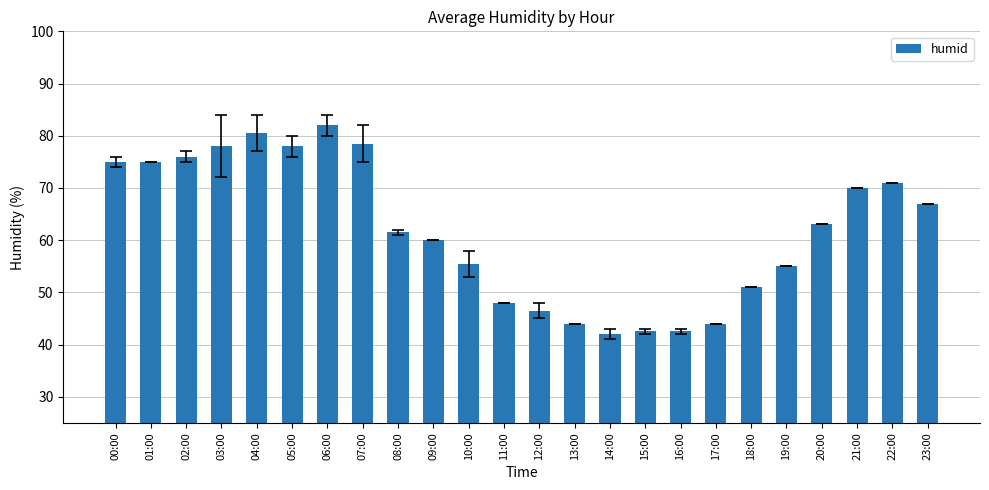

At which category does the chart reach its peak across all series?

06:00